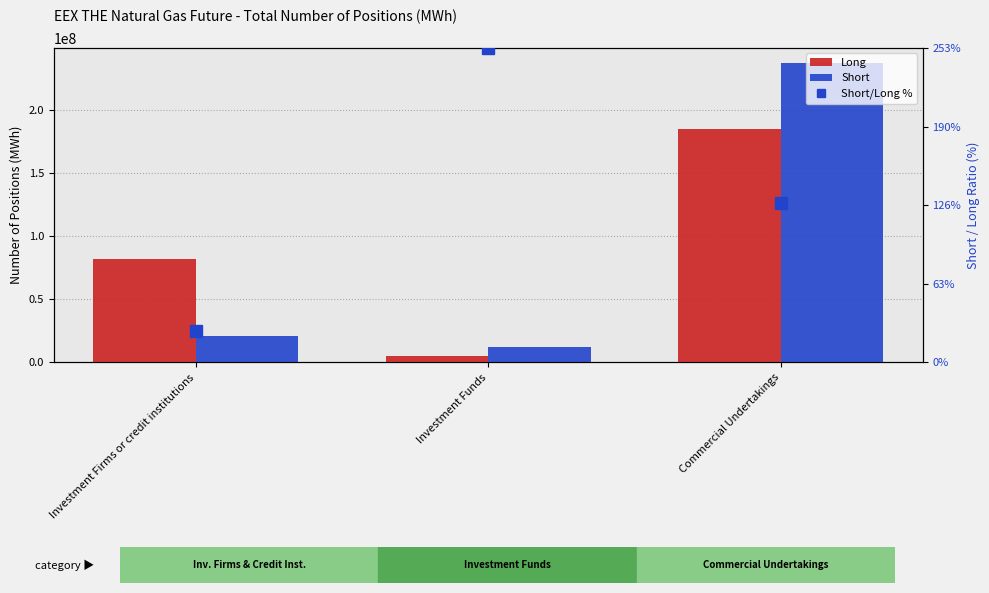

What is the label of the 2nd bar from the left?

Investment Funds